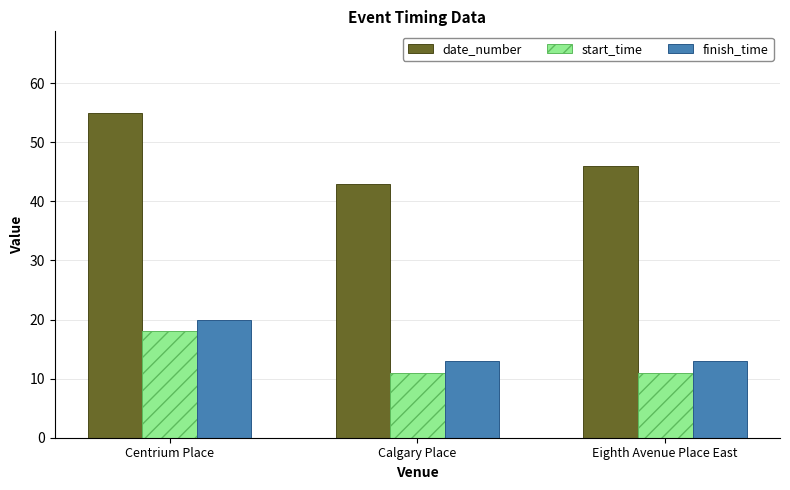

What is the difference between the highest and lowest values at Calgary Place?

32